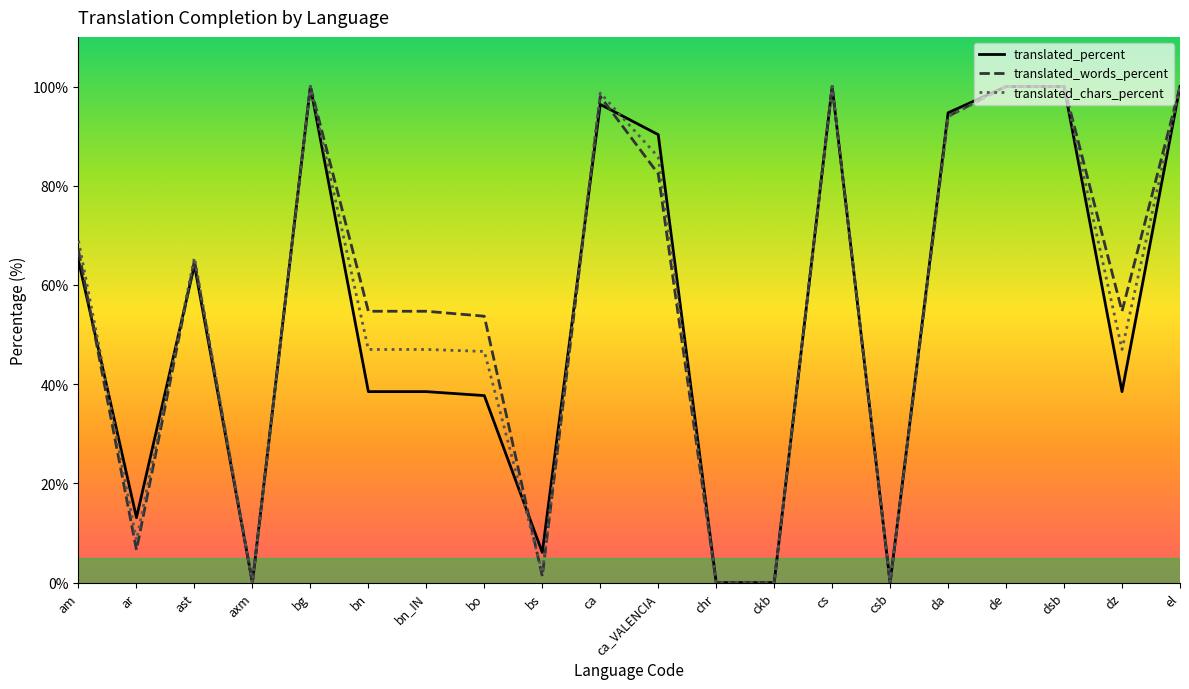

What is the total value across all series at dz?

140.2